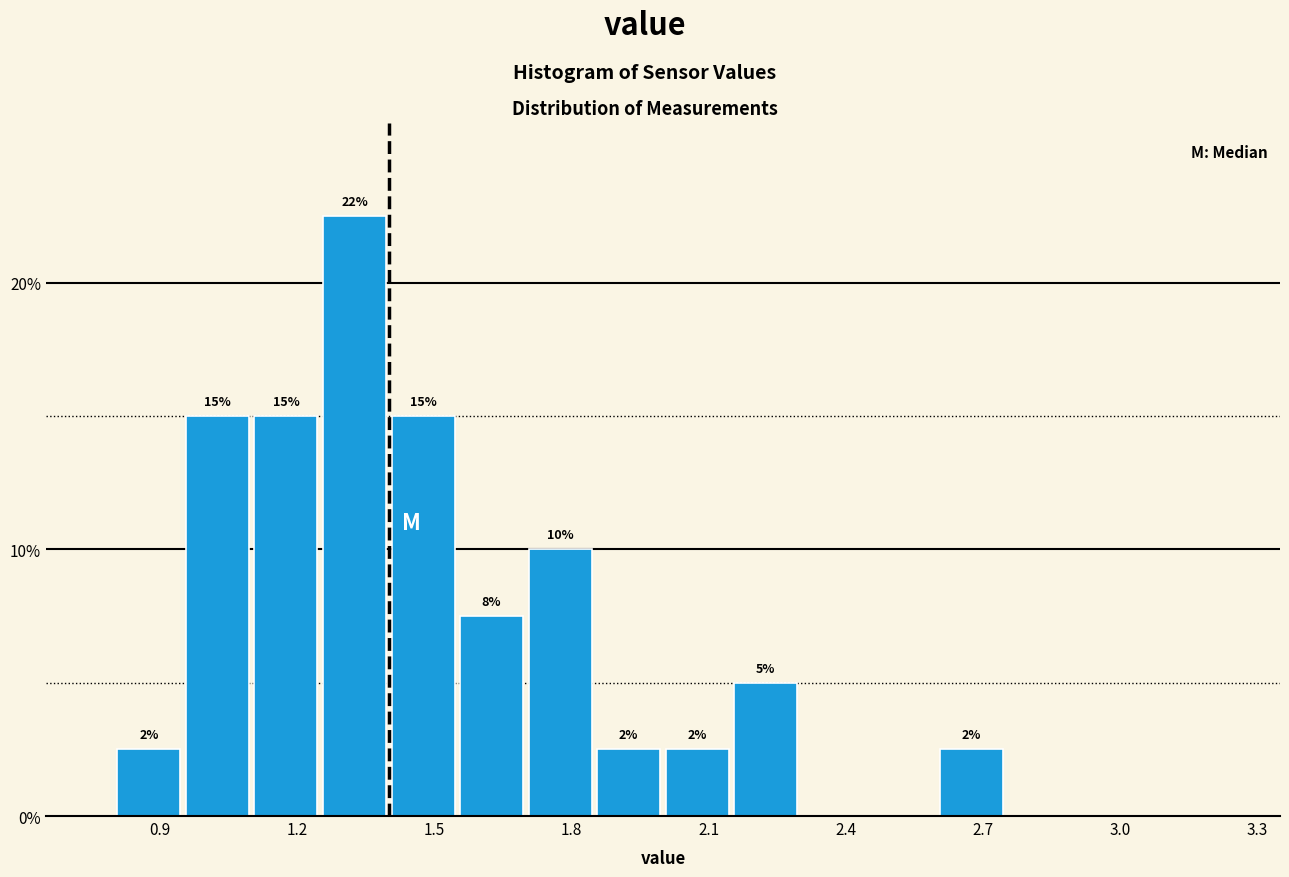

Around what value on the x-axis is the tallest bar? Give the approximate position of its centre, as read against the axis.

1.35